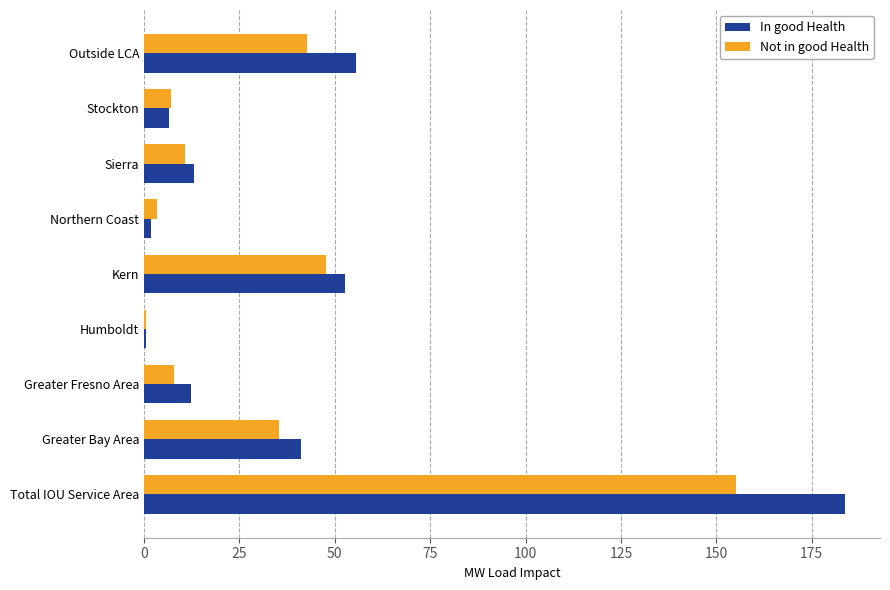

True or false: In good Health has a value of 52.8 at Kern.

True